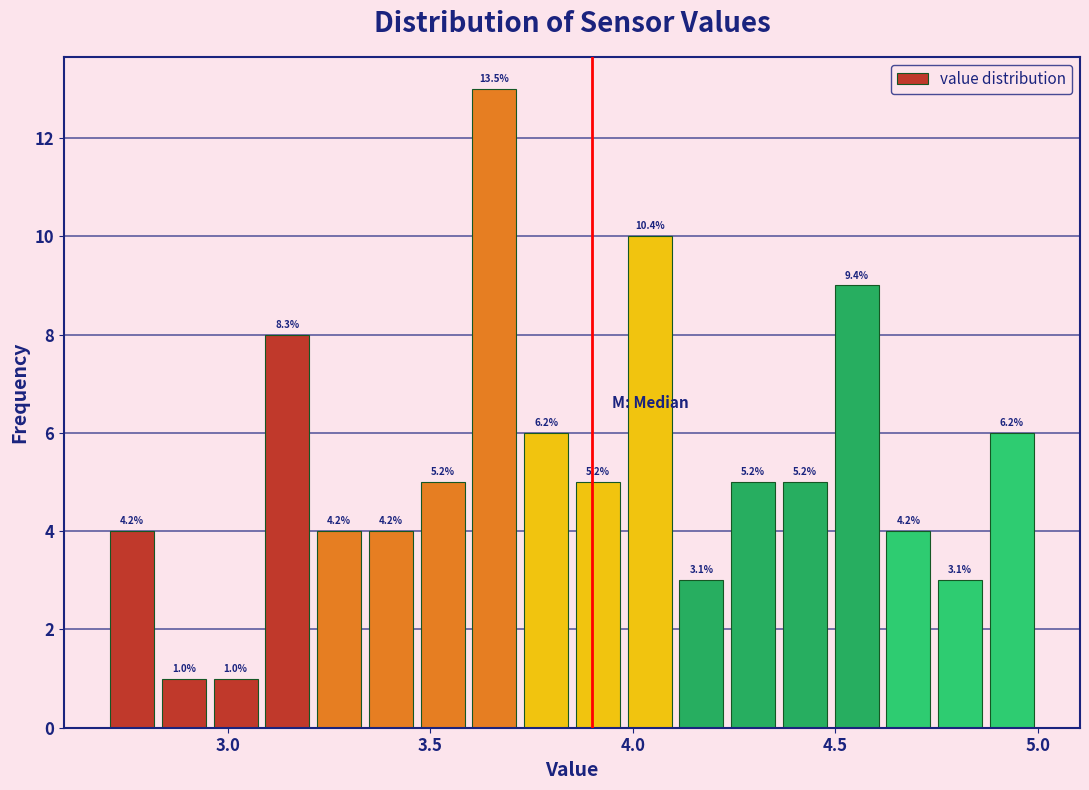

Around what value on the x-axis is the tallest bar? Give the approximate position of its centre, as read against the axis.

3.65